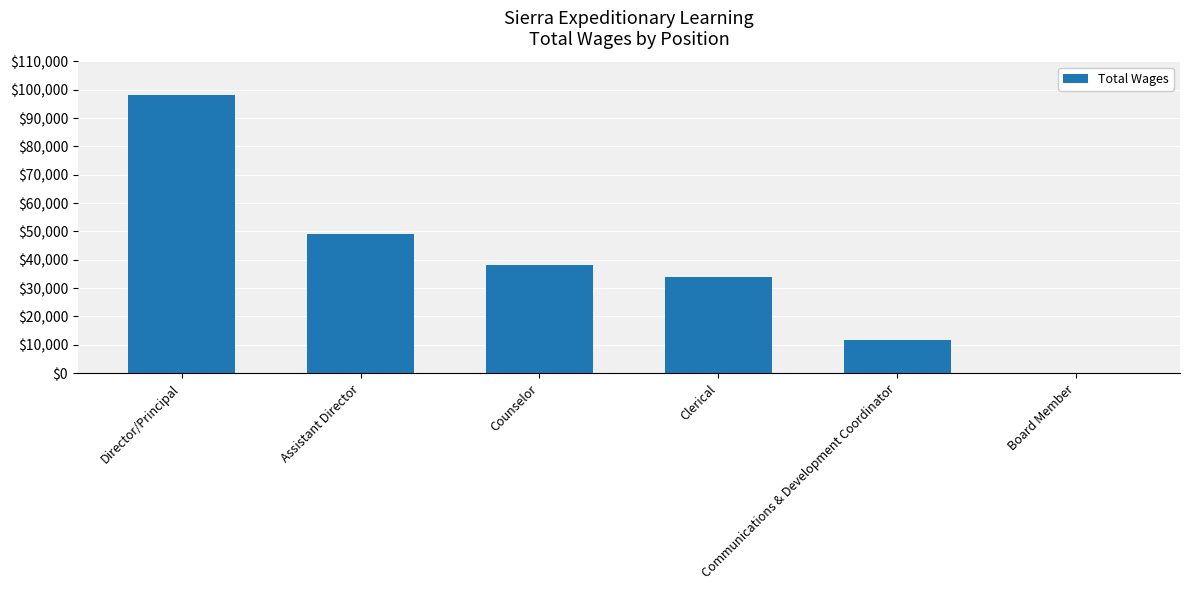

Count the number of data series in this chart.

1